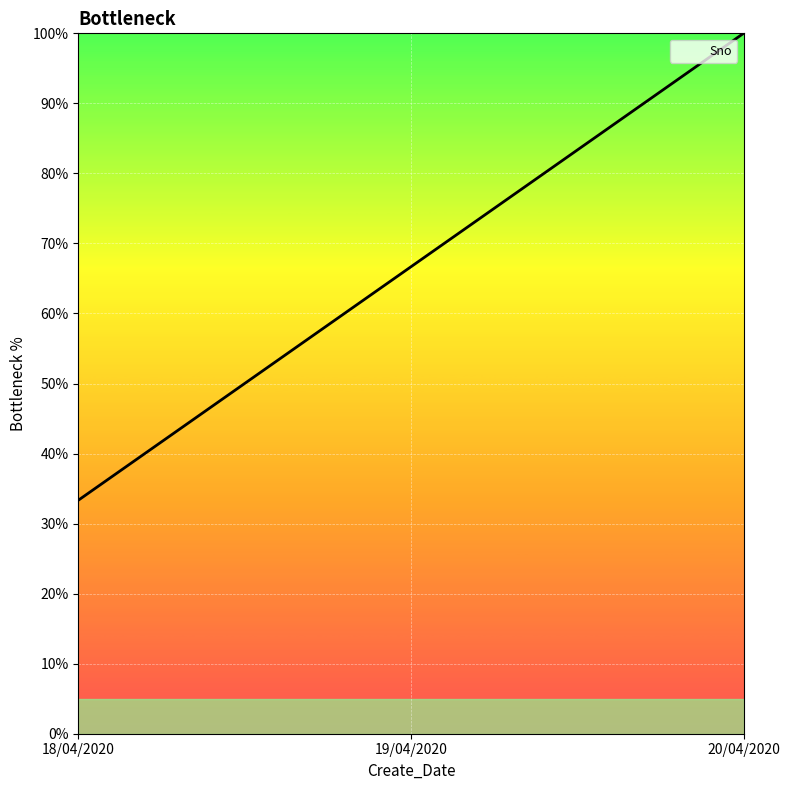

Rank the categories by value from lowest to highest.

18/04/2020, 19/04/2020, 20/04/2020